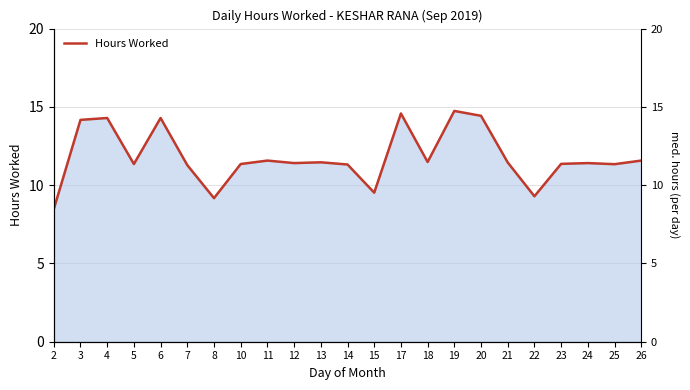

What is the difference between the maximum and minimum values?

6.3